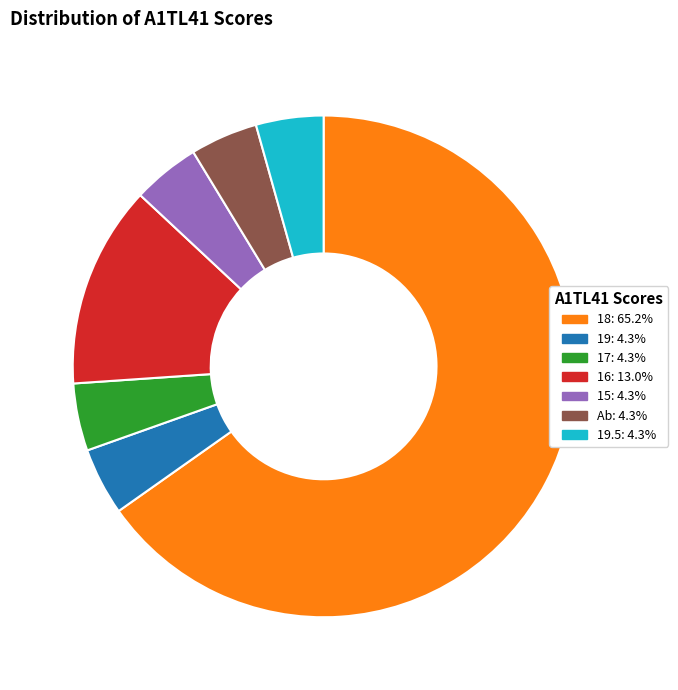

How many slices are in this pie chart?

7